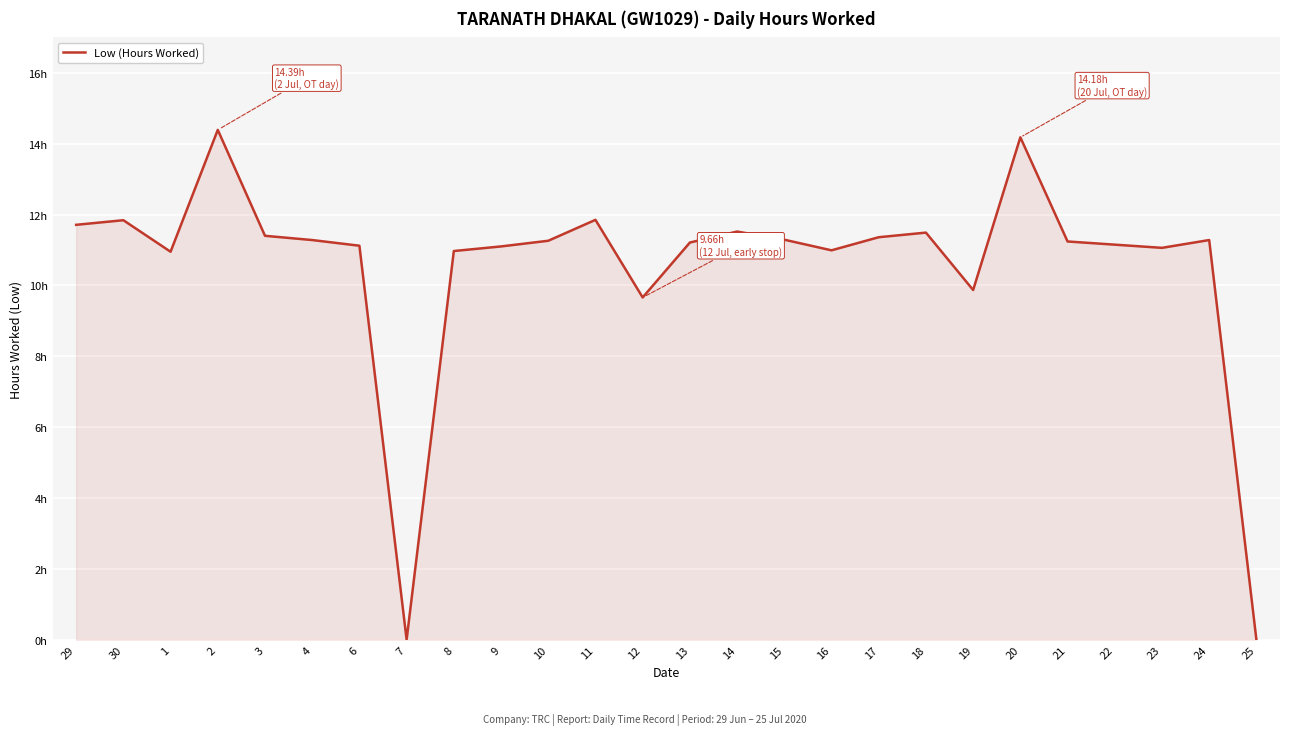

Does the chart have visible grid lines?

Yes